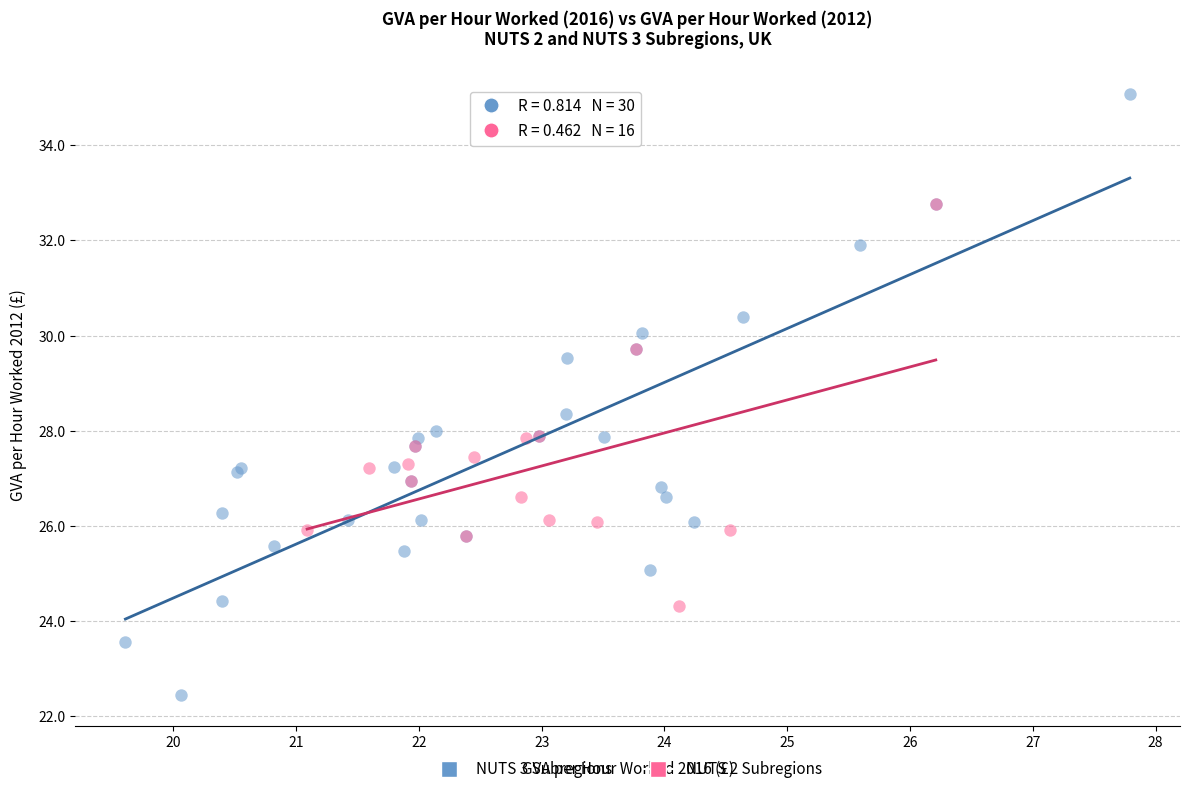

Which series has the widest spread of Y values?

NUTS 3 Subregions